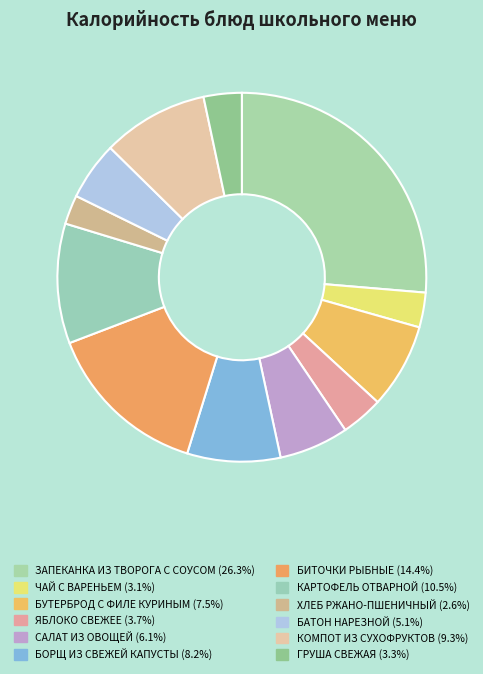

Combined, what portion of the pie is БУТЕРБРОД С ФИЛЕ КУРИНЫМ and ЗАПЕКАНКА ИЗ ТВОРОГА С СОУСОМ?

33.8%